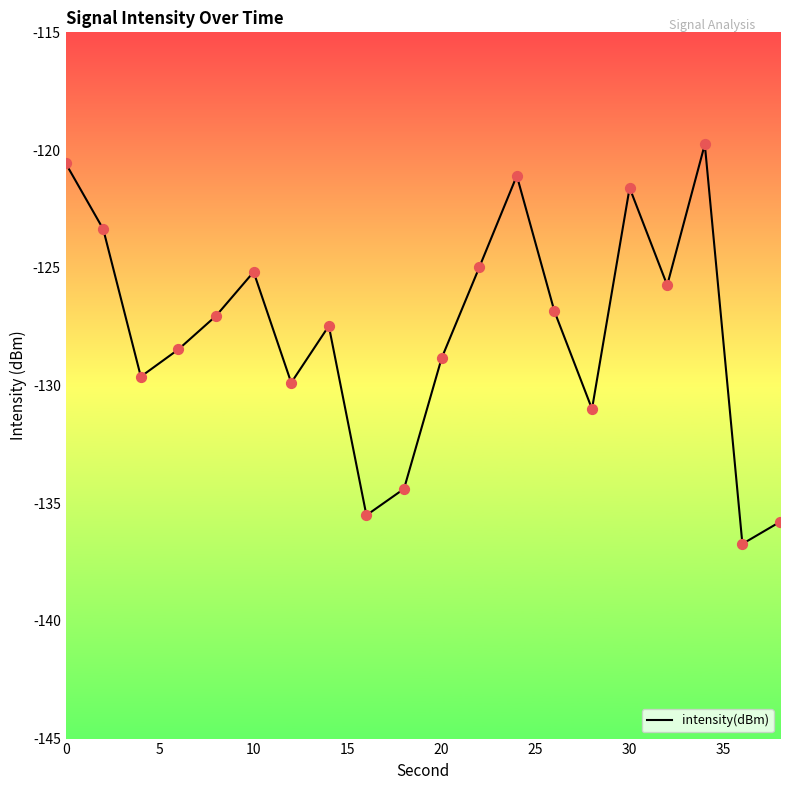

What is the maximum value shown in the chart?

-119.8